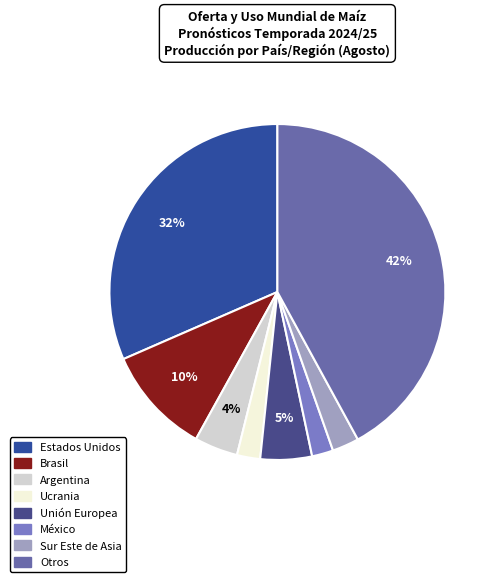

Is there a majority slice in this chart?

No